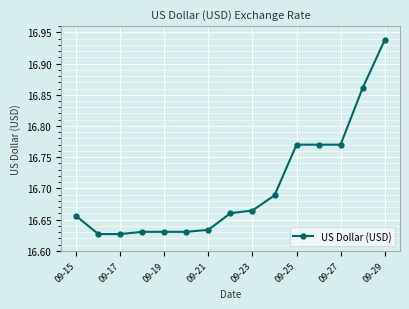

Does the chart have visible grid lines?

Yes